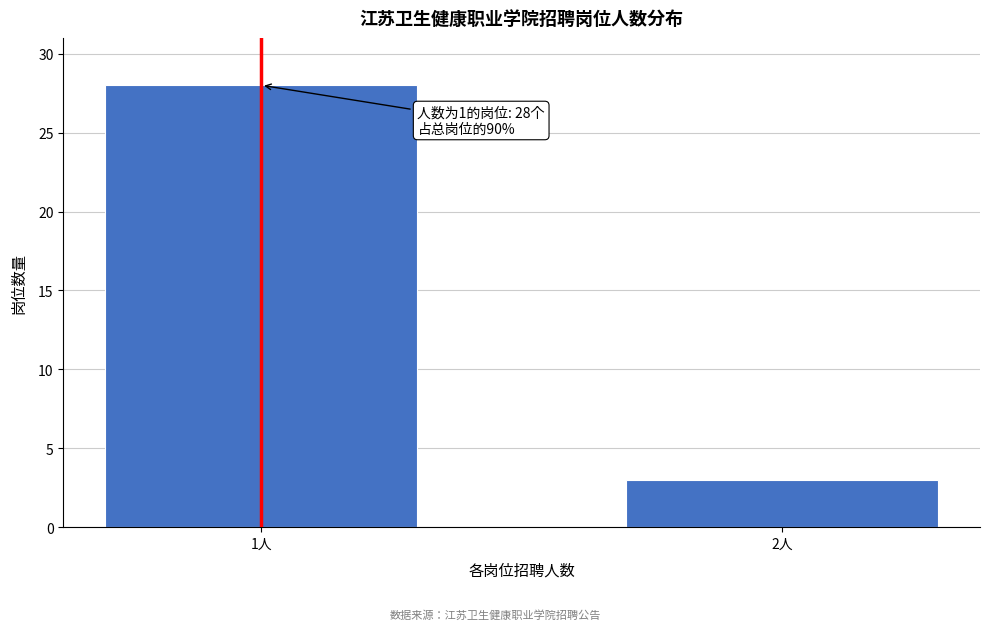

Reading left to right, what are all the values shown in this chart?

1人=28	2人=3